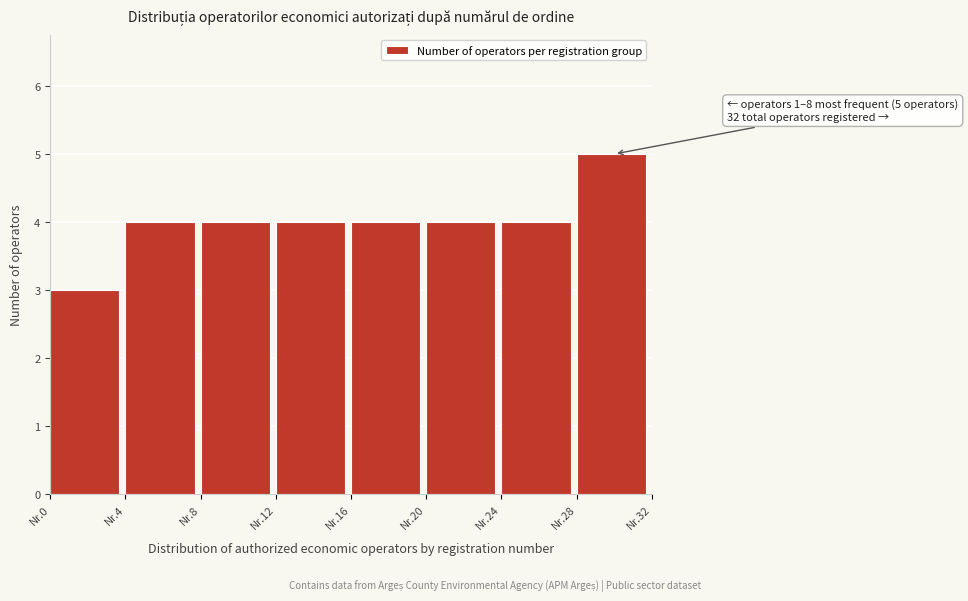

Reading left to right, list all the values displayed in this chart.

3	4	4	4	4	4	4	5